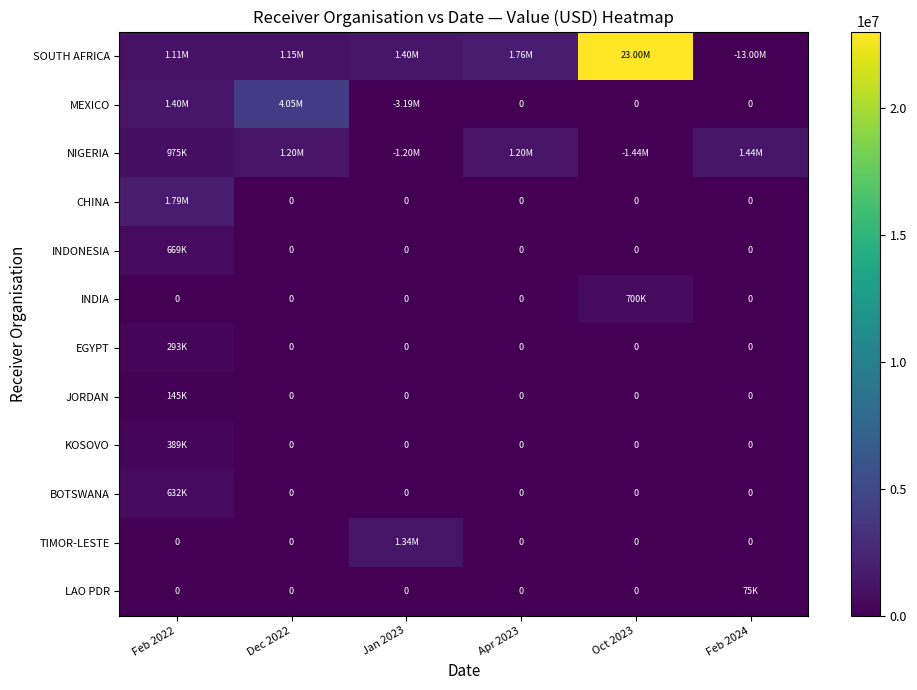

What is the sum of all CHINA values?

1787534.3